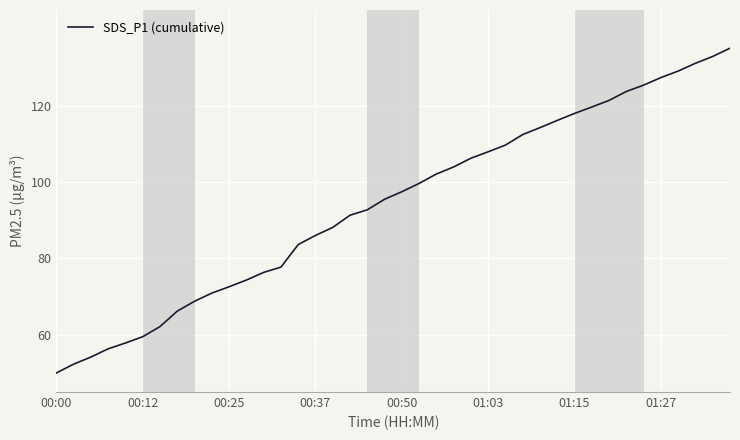

What is the greatest value displayed?

135.0